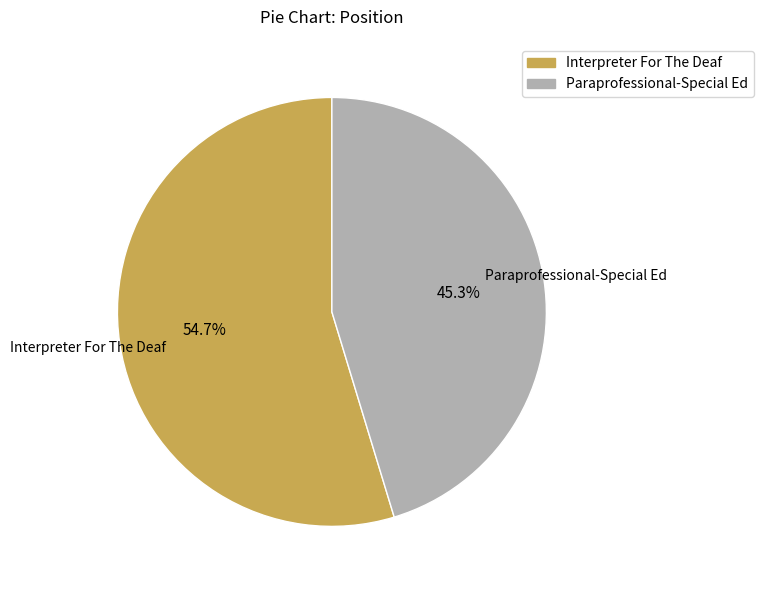

What is the largest slice in the pie chart?

Interpreter For The Deaf